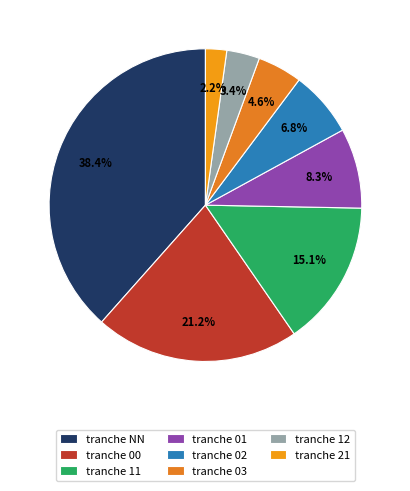

How many slices are in this pie chart?

8